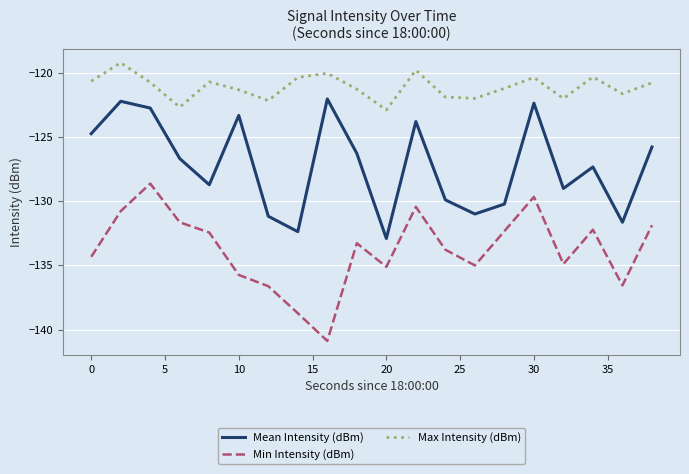

Which series has the largest total across all categories?

Max Intensity (dBm)